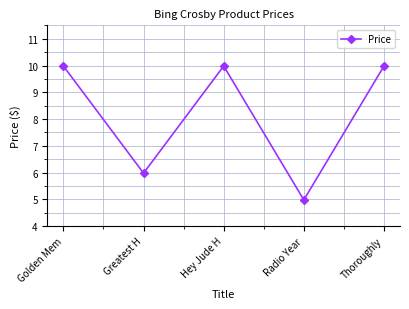

Which has a higher value, Greatest H or Hey Jude H?

Hey Jude H